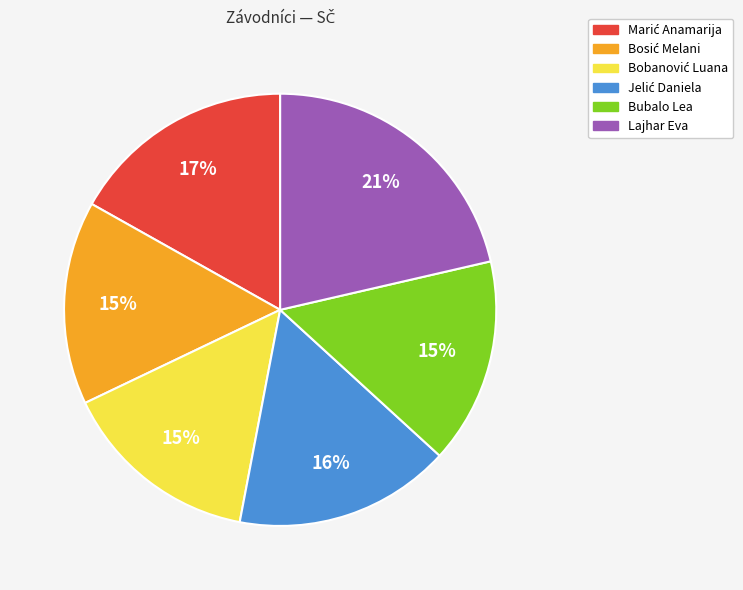

Does Lajhar Eva represent more than half of the total?

No